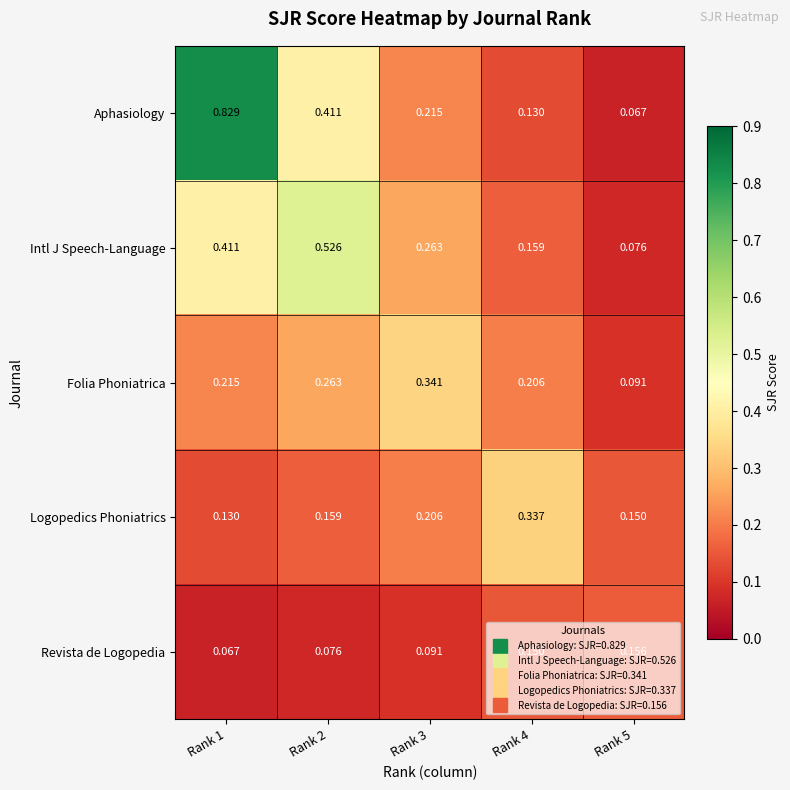

Is the value of Folia Phoniatrica at Rank 3 greater than the value of Intl J Speech-Language at Rank 2?

No